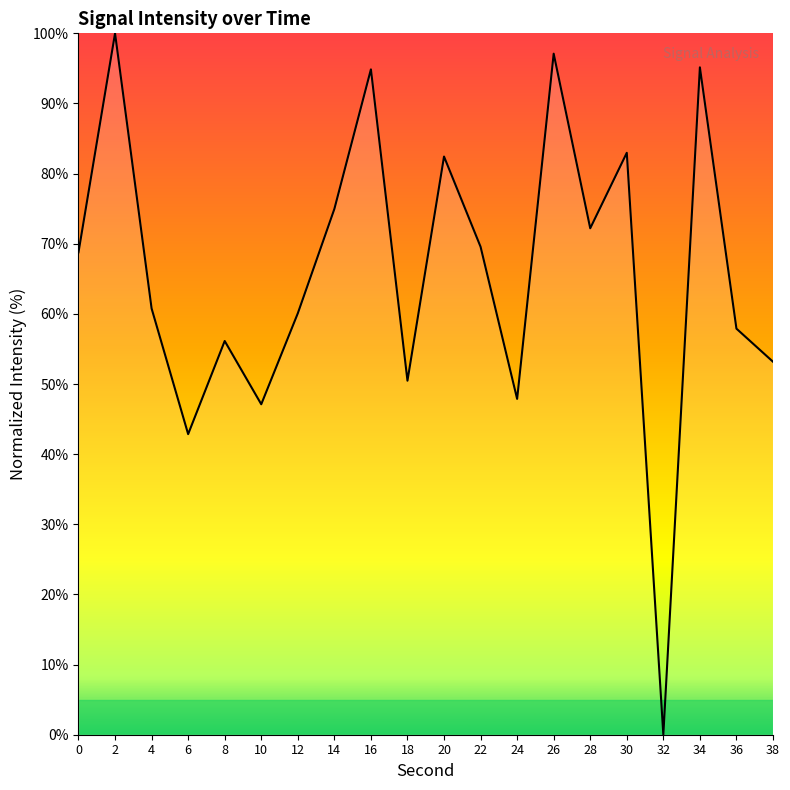

Read the value at 14.

75.0